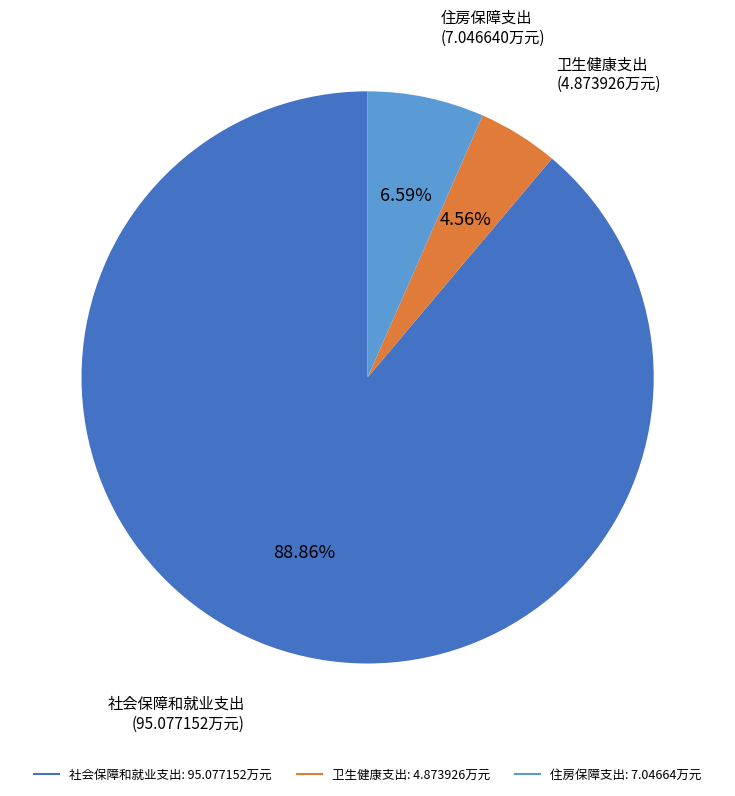

Between 卫生健康支出 and 住房保障支出, which is larger?

住房保障支出